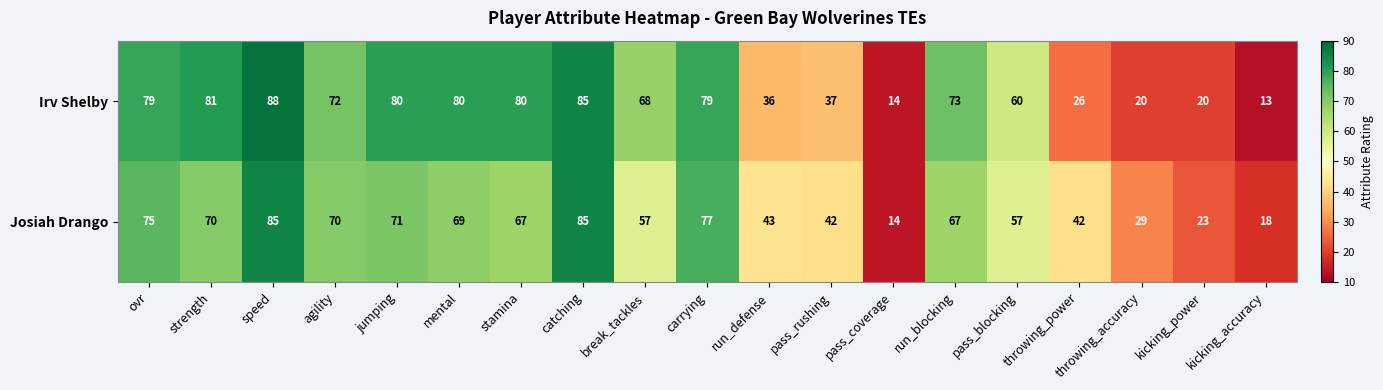

What value does the Irv Shelby series have at mental, to the nearest 5?

80